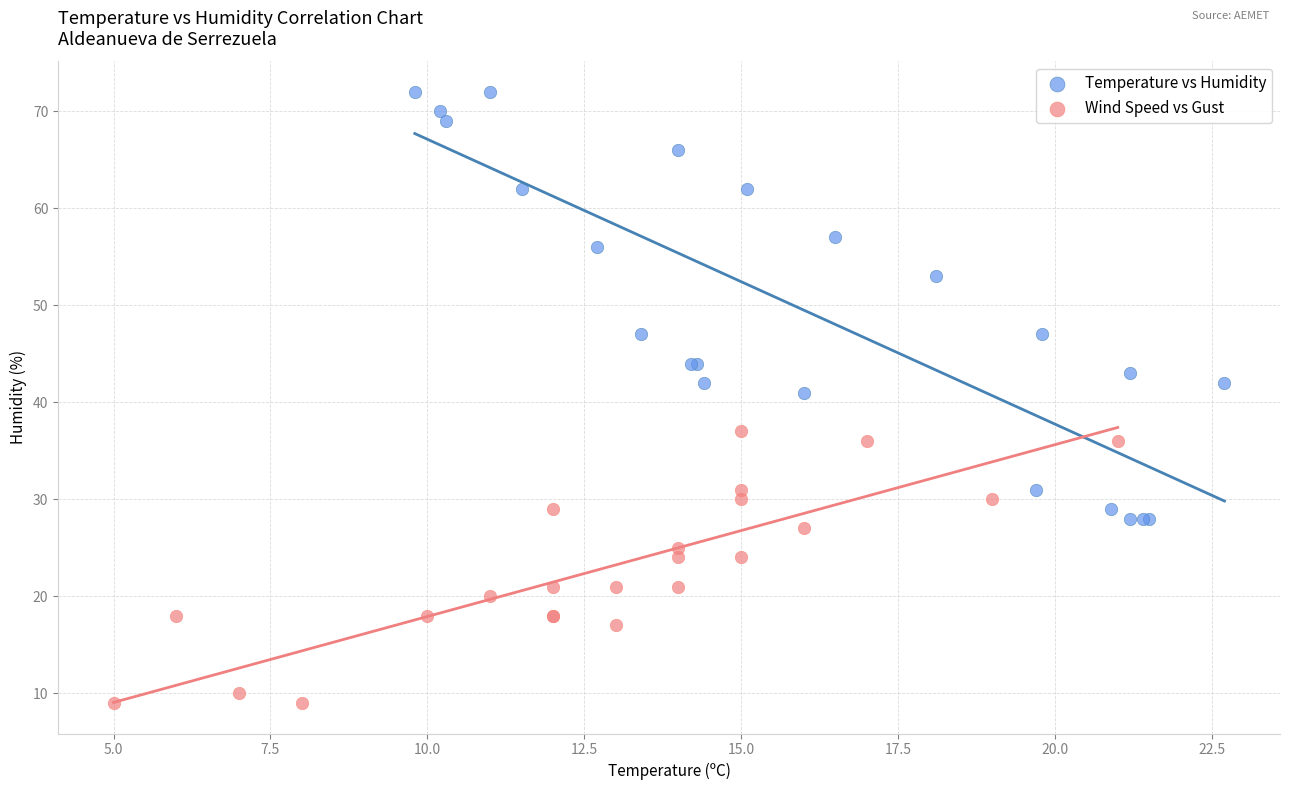

Which series contains the highest Y value?

Temperature vs Humidity